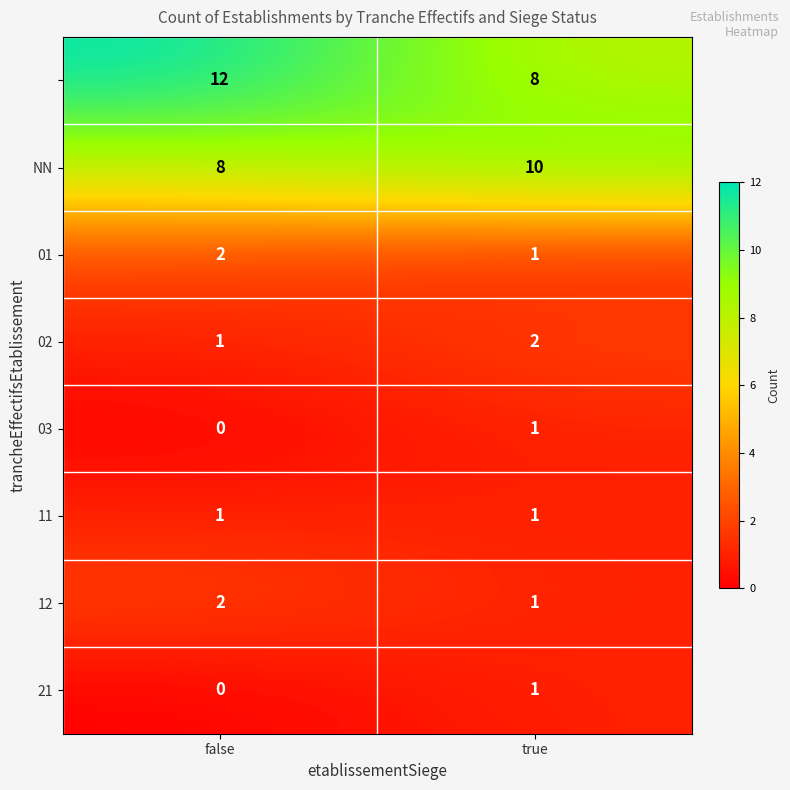

What is the spread (max minus min) of values at true?

9